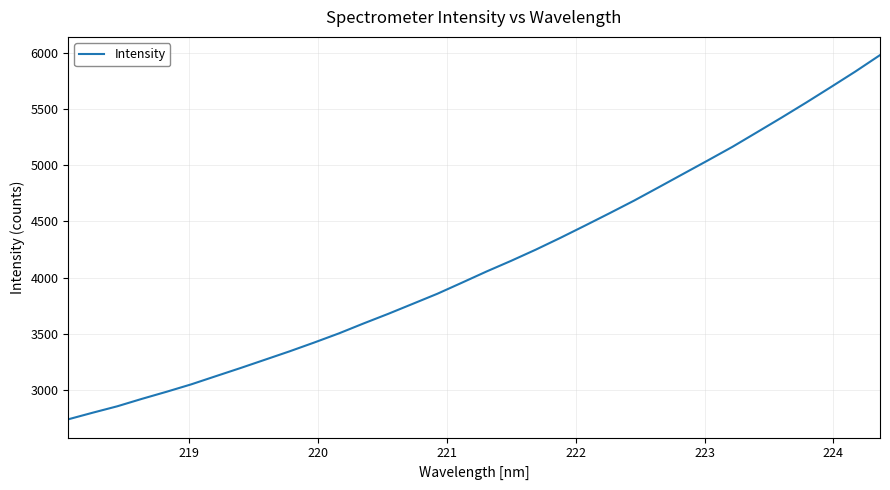

What is the minimum value shown in the chart?

2738.0